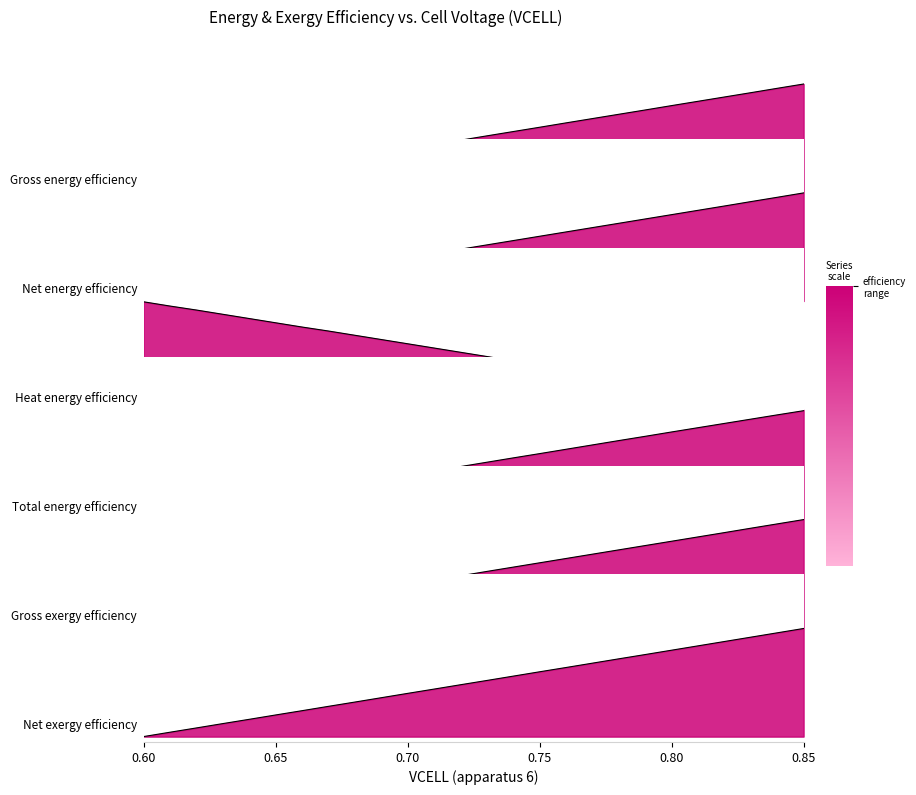

What are all the series names shown in the legend?

Gross energy efficiency, Net energy efficiency, Heat energy efficiency, Total energy efficiency, Gross exergy efficiency, Net exergy efficiency